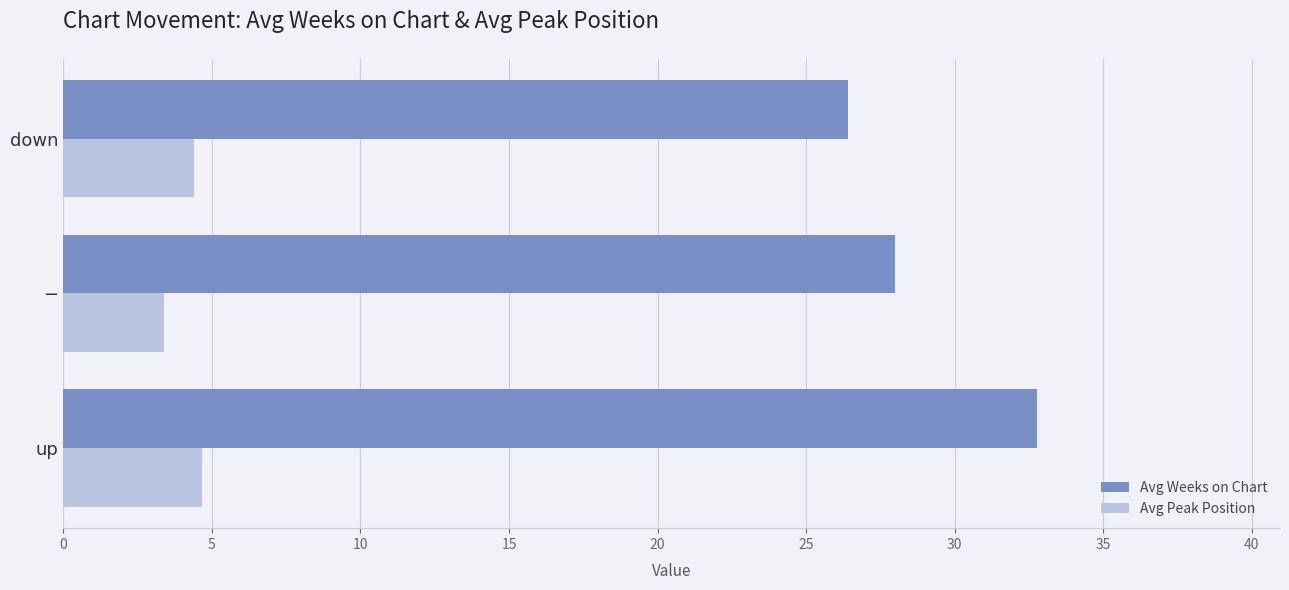

True or false: Avg Peak Position has a value of 6.5 at up.

False